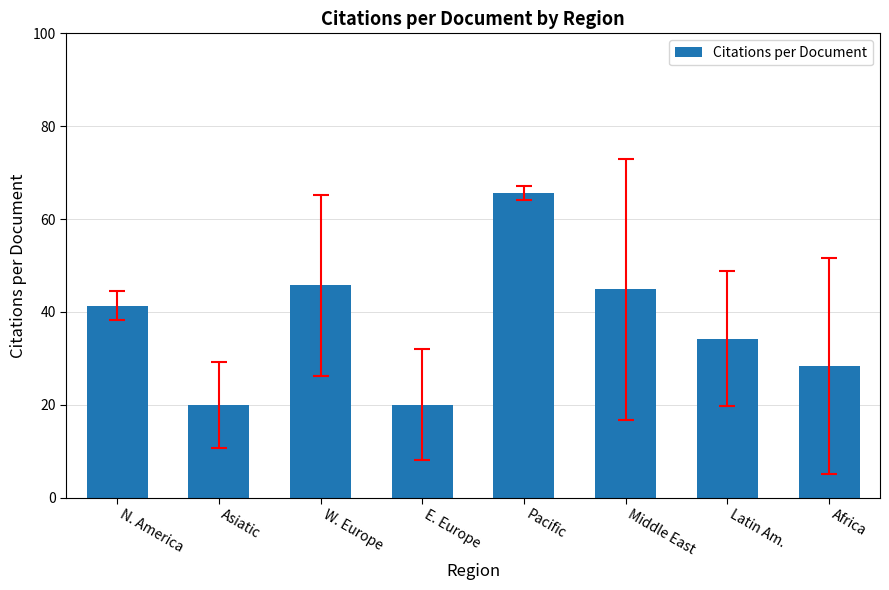

Which label corresponds to the largest value in the chart?

Pacific